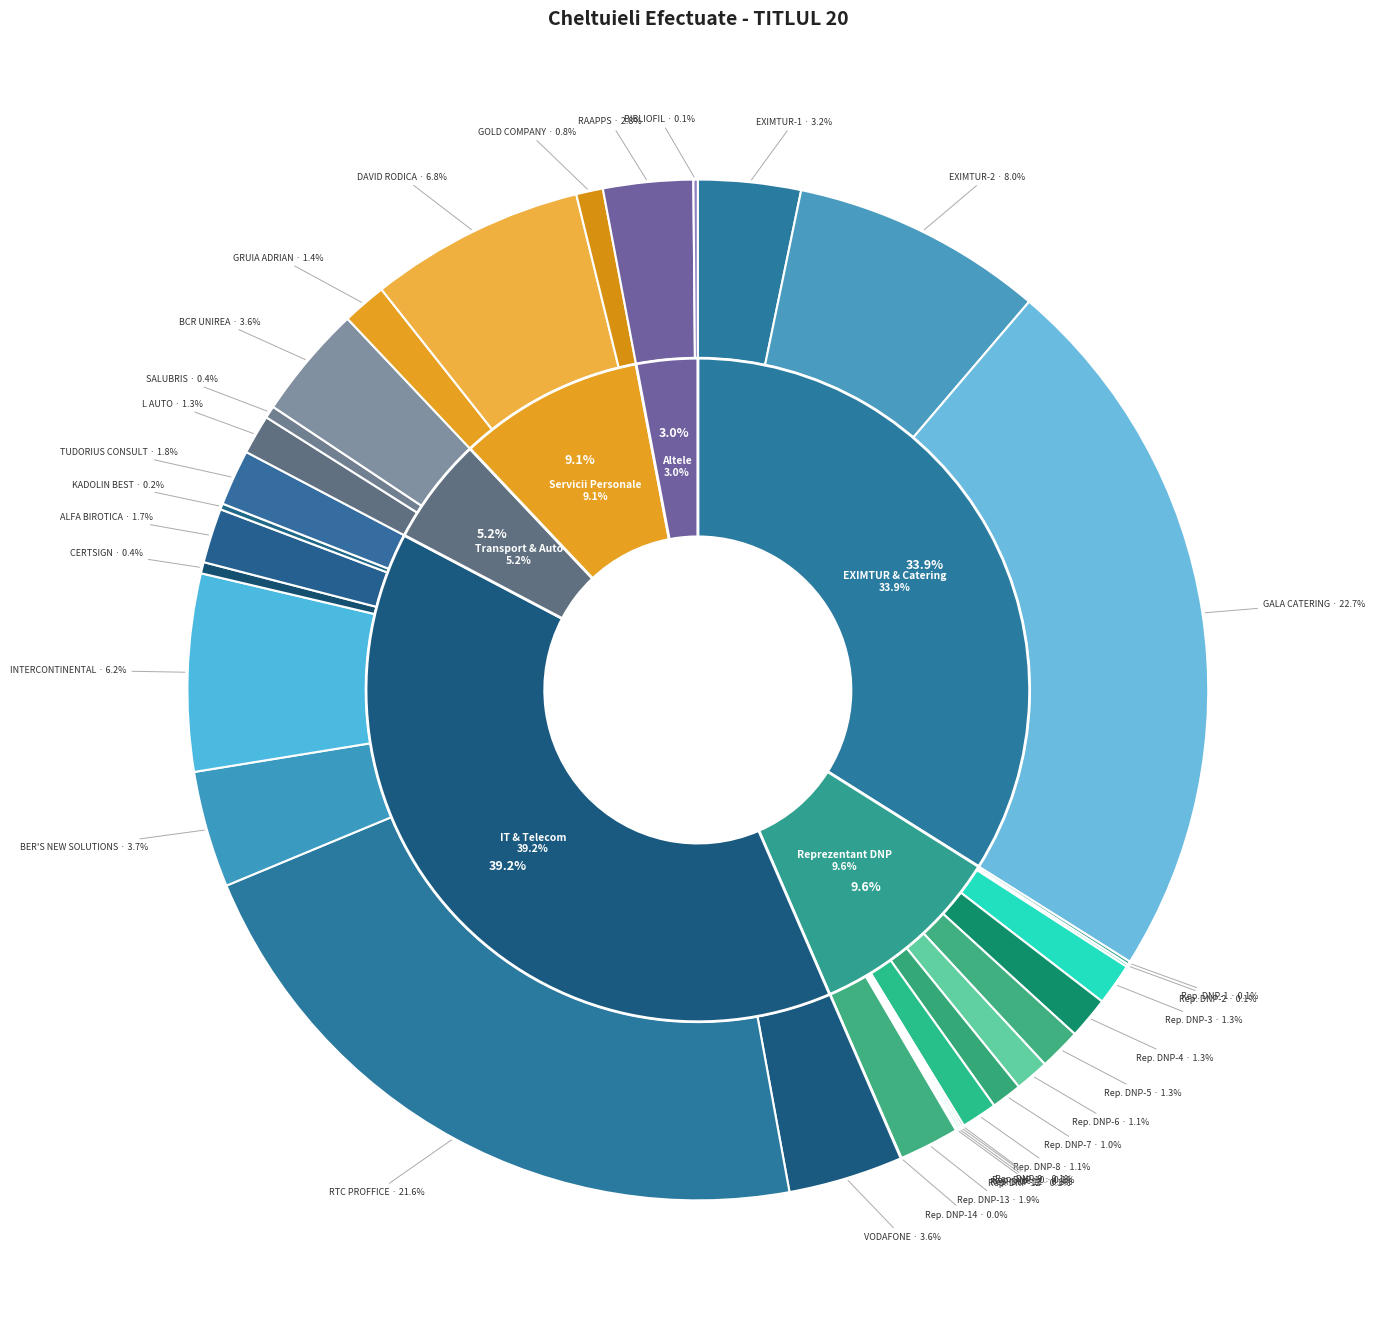

The Reprezentant DNP-13 slice represents 2% of the pie. True or false?

True